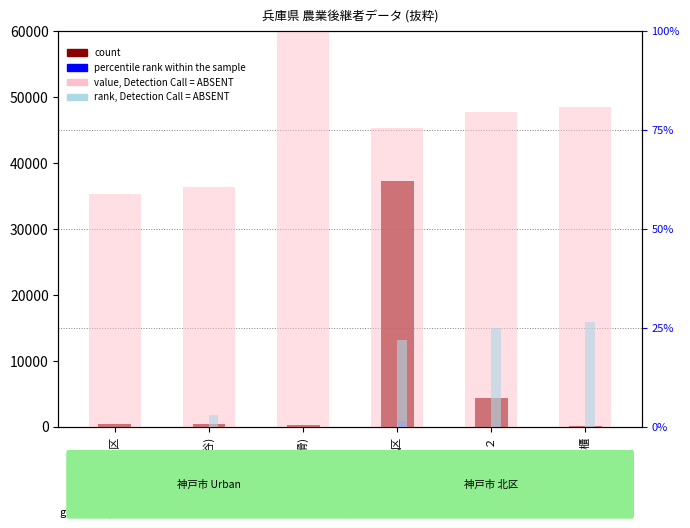

How many bars are there in total?

24